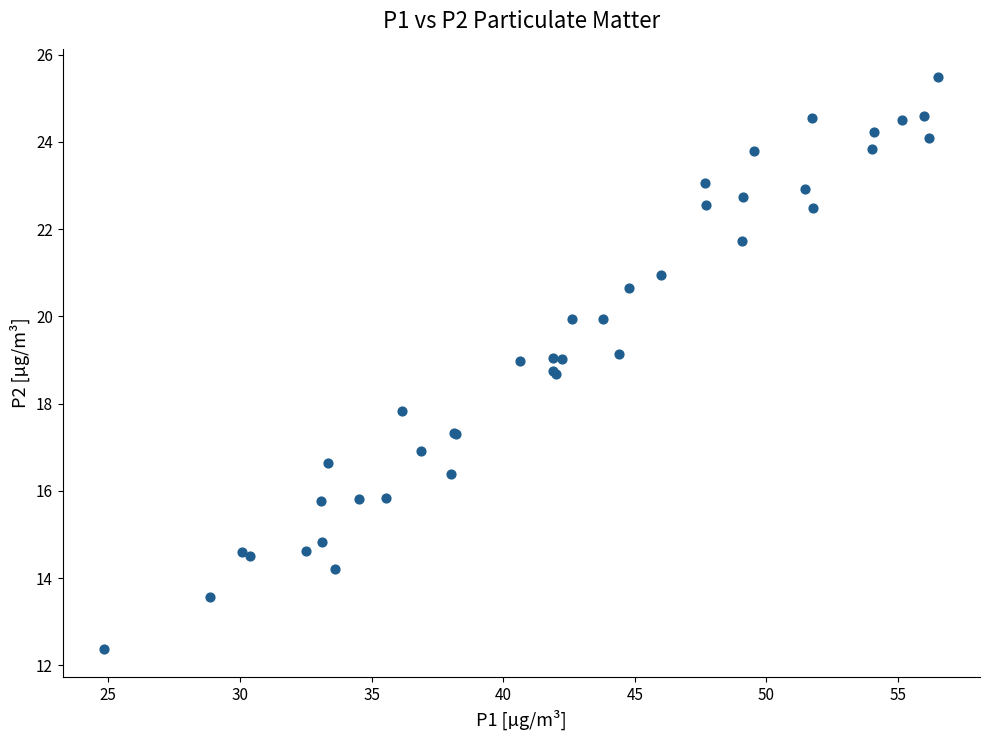

What Y value in the scatter plot is closest to 18?

17.8